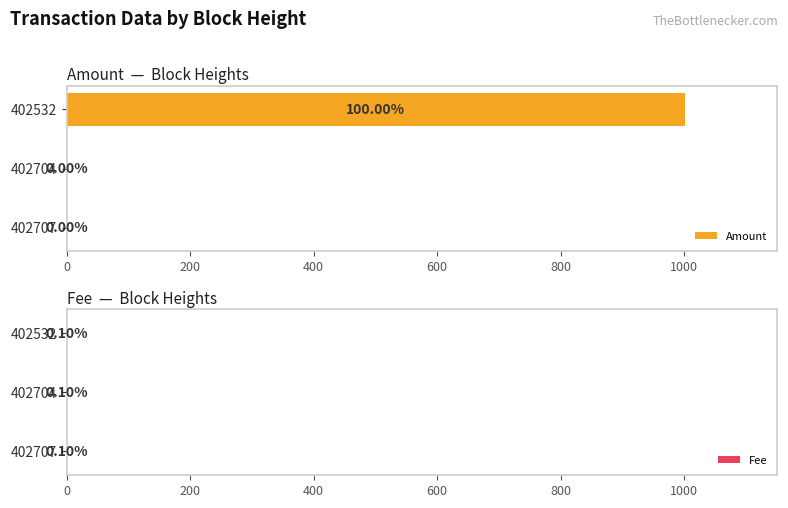

What is the sum of the Amount values at 402532 and 402704?

1001